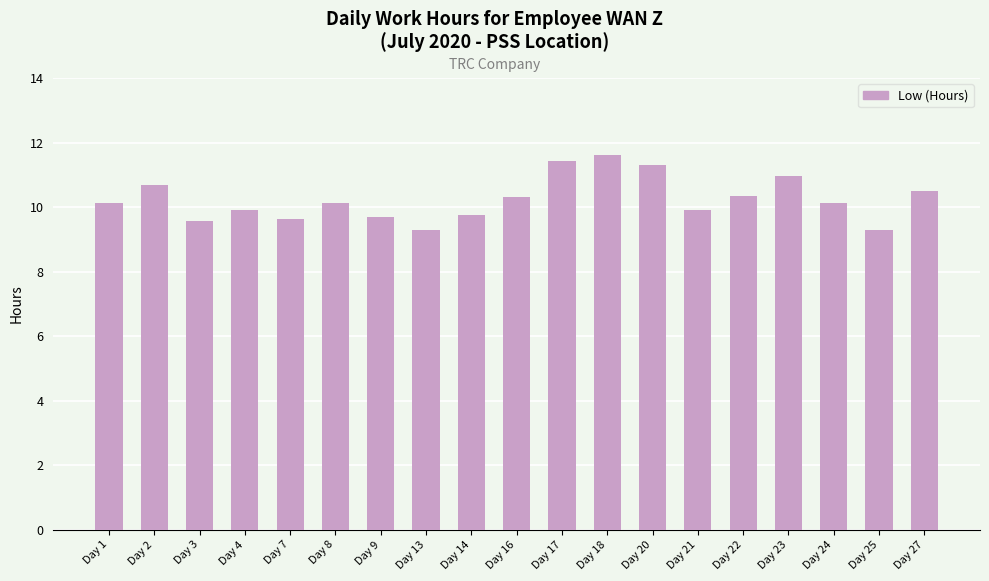

Are the bars grouped side by side (vs. stacked)?

No